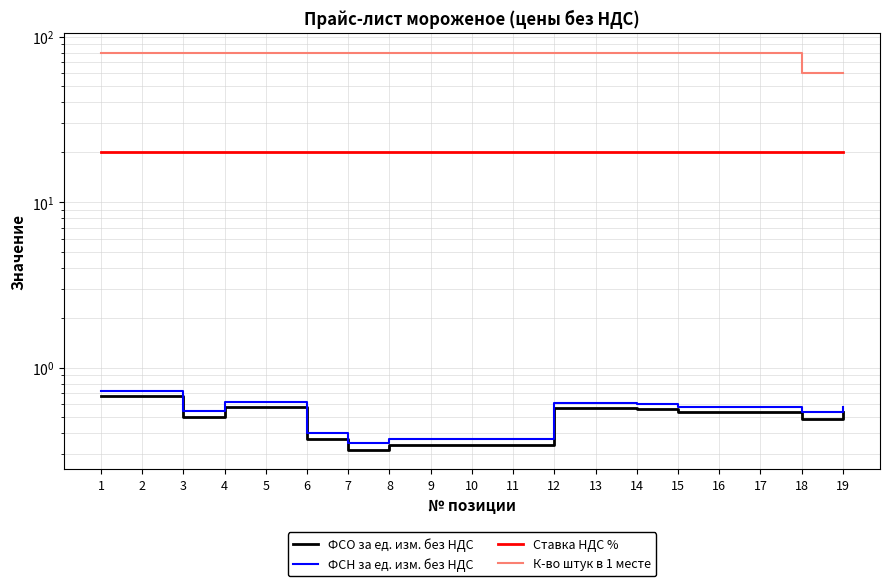

What is the difference between the maximum and minimum values in the ФСО за ед. изм. без НДС series?

0.4